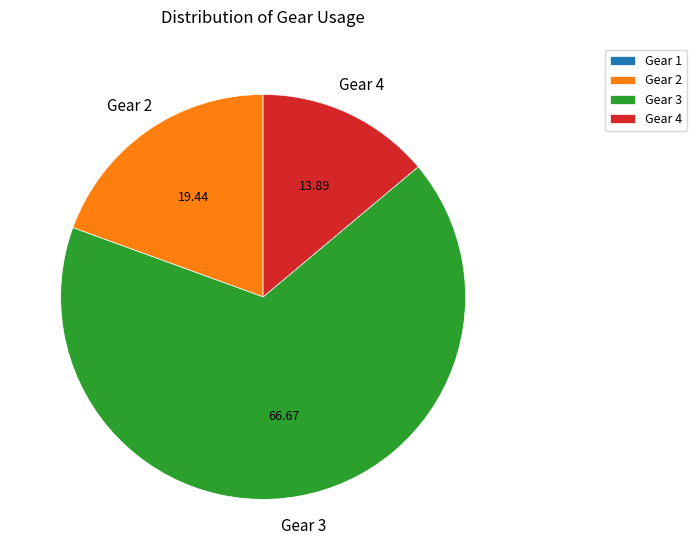

Does any single category account for the majority?

Yes